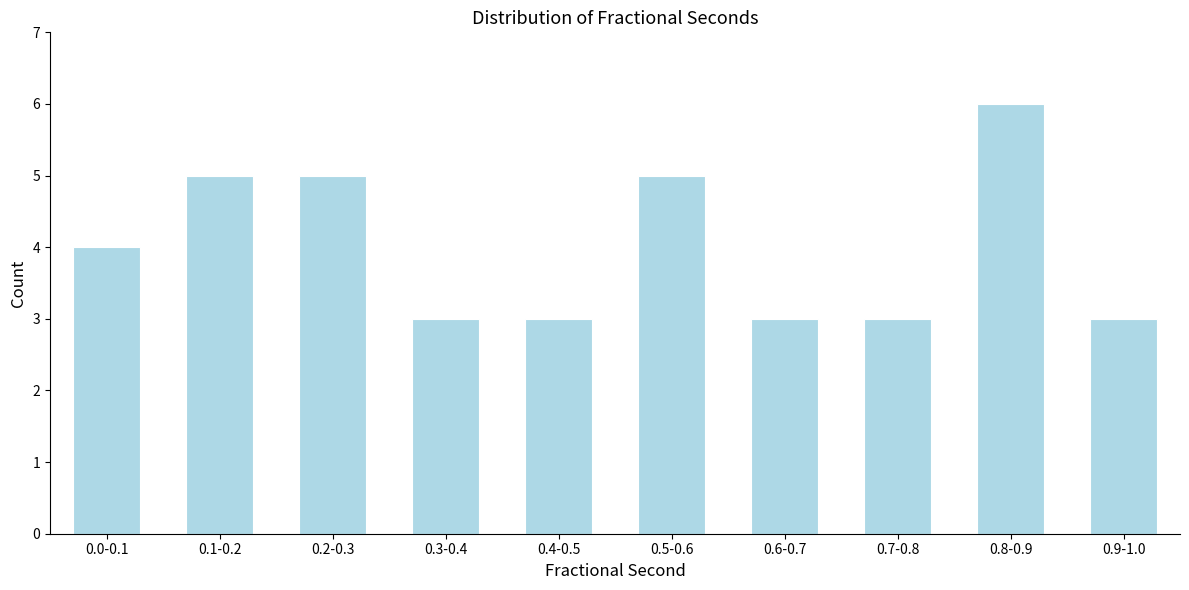

Reading left to right, extract all data points from this chart.

4	5	5	3	3	5	3	3	6	3